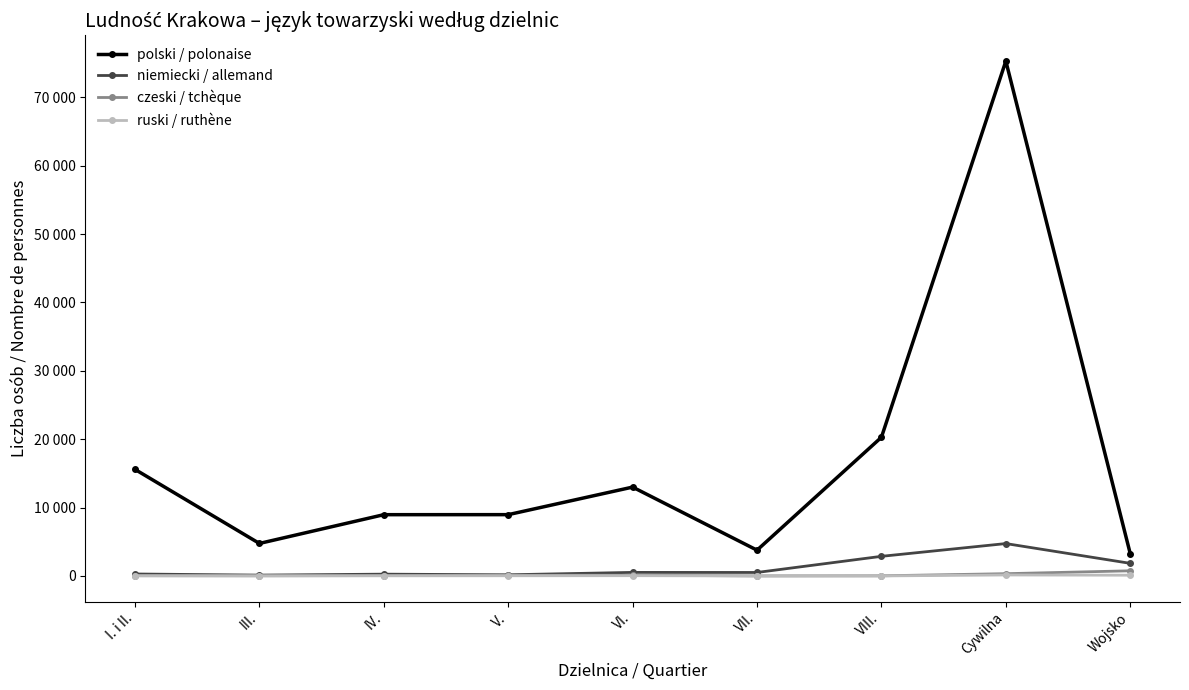

Is this an area chart (filled region under the line)?

No